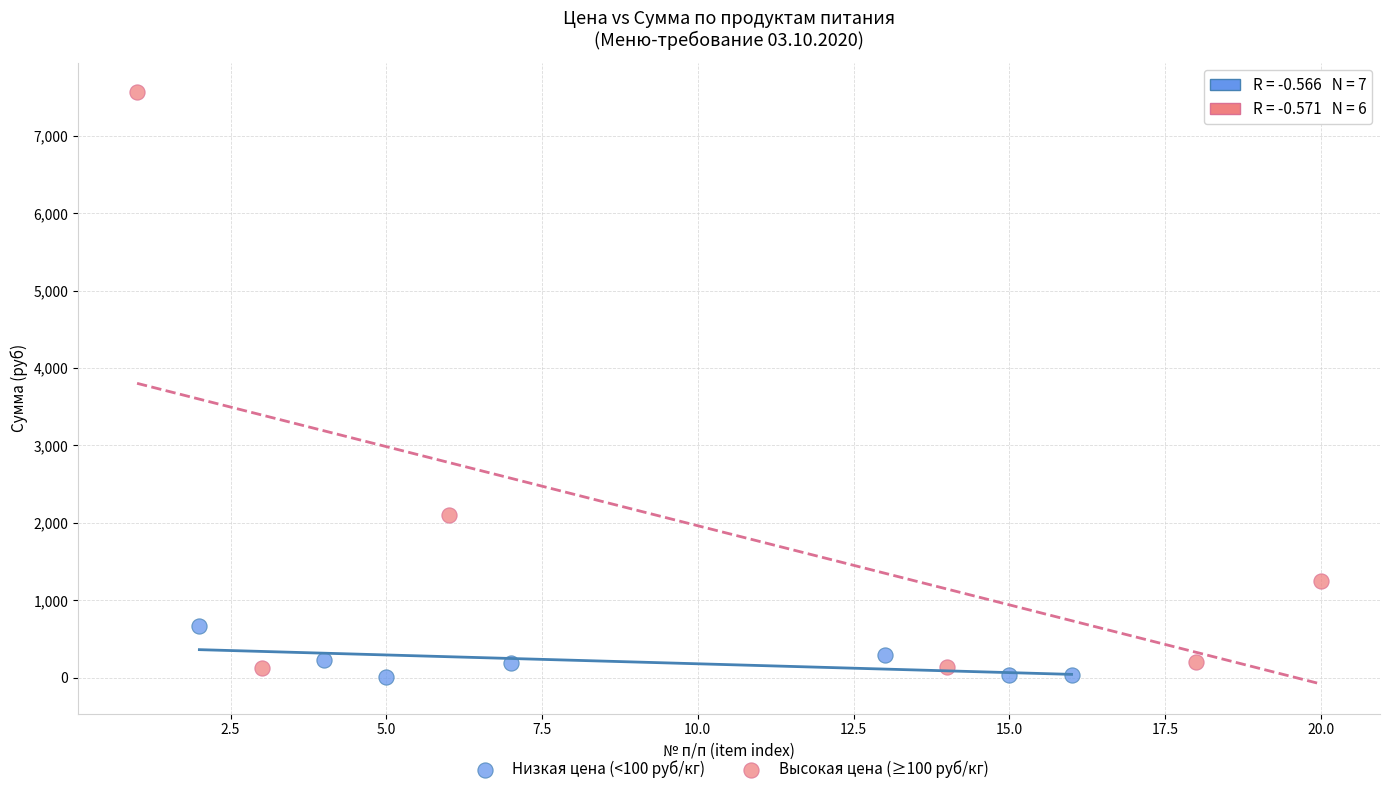

Which series contains the lowest Y value?

Низкая цена (<100 руб/кг)